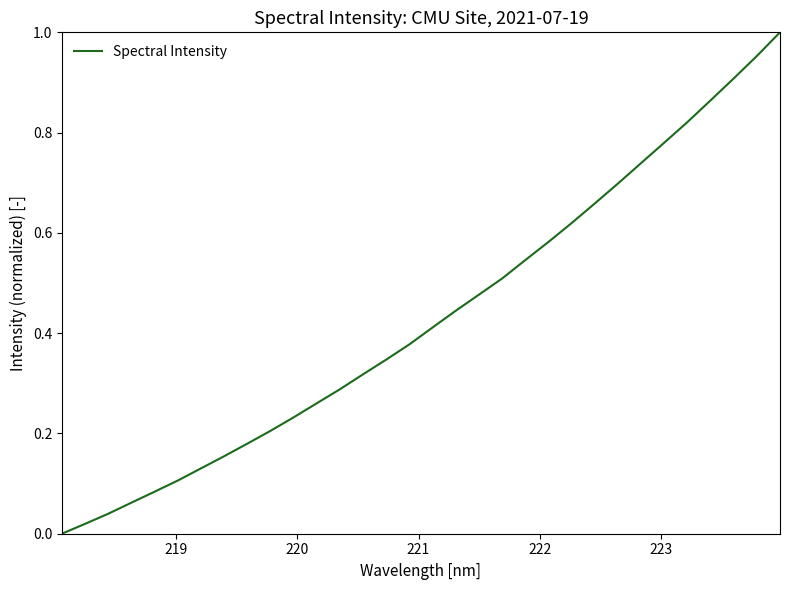

How many lines are shown in the chart?

1